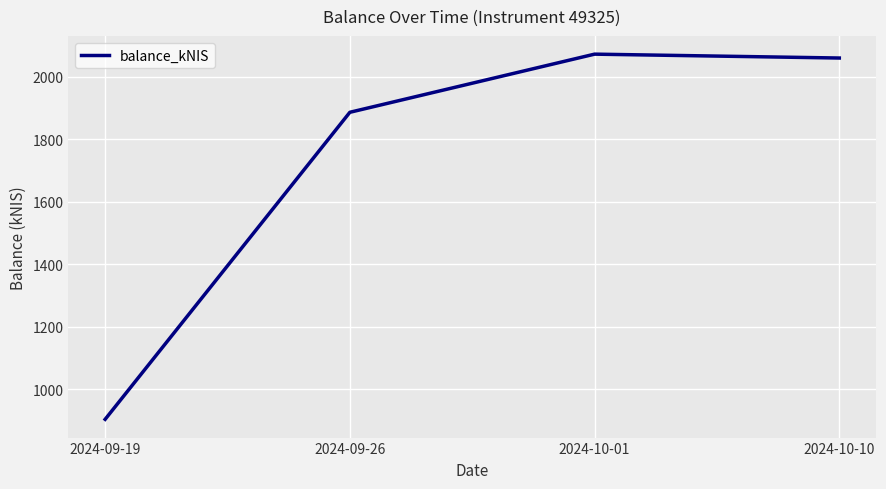

Is this an area chart (filled region under the line)?

No